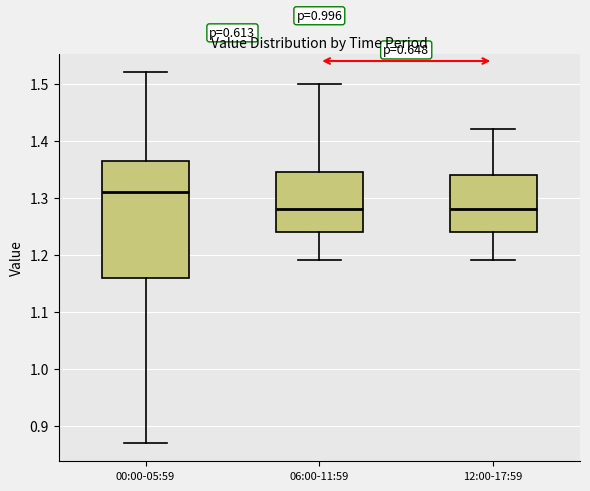

Where does the lower whisker of the box for 06:00-11:59 end on the y-axis? The values are not printed on the chart, so give them approximately, as read against the axis.

1.19